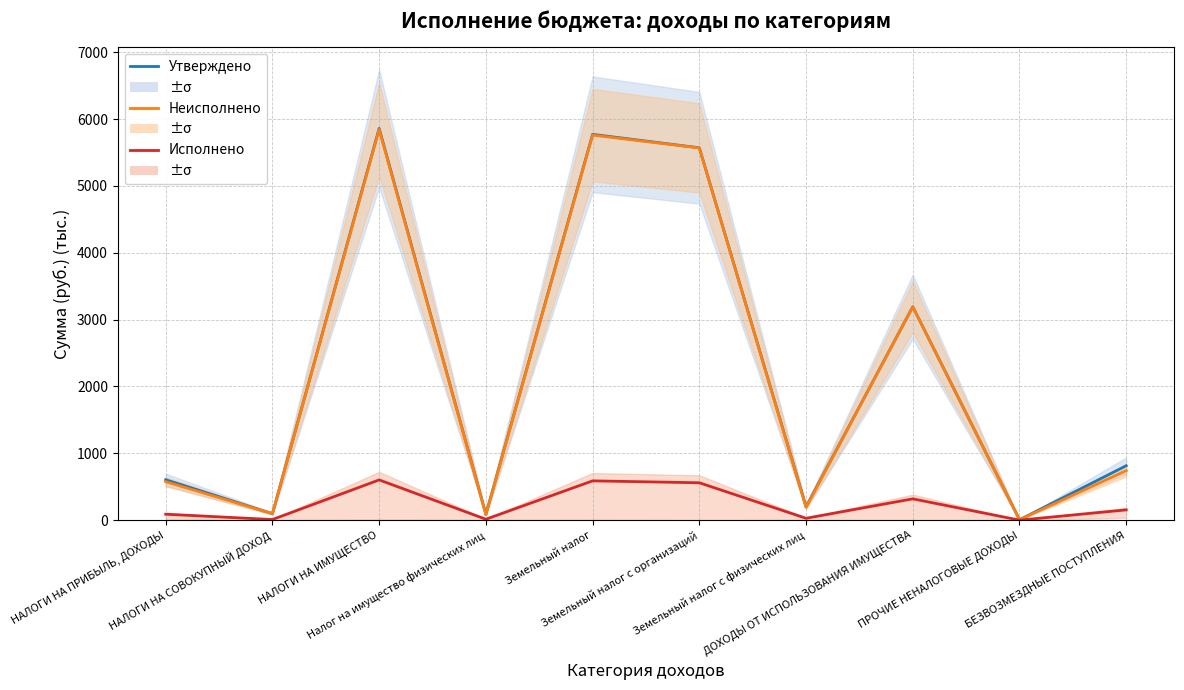

True or false: Неисполнено has more than 0 interior local peaks.

True